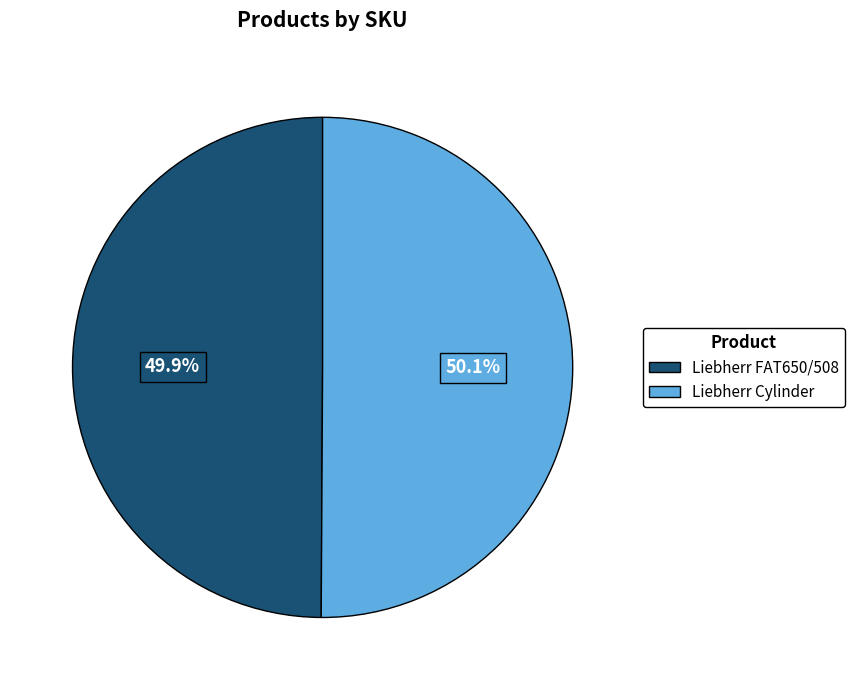

The Liebherr FAT650/508 slice represents 50% of the pie. True or false?

True